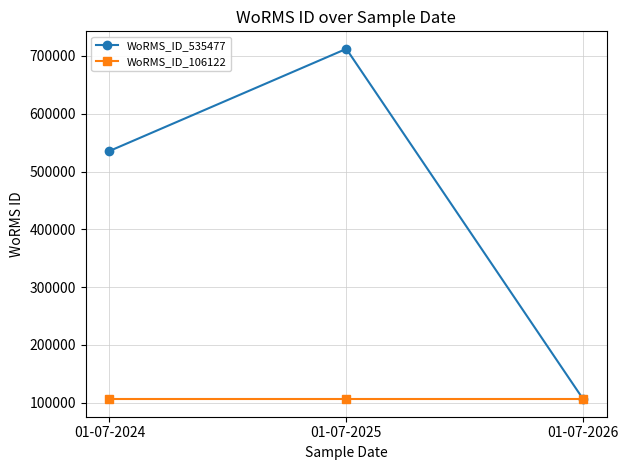

At 01-07-2025, list the series in order from largest to smallest.

WoRMS_ID_535477, WoRMS_ID_106122